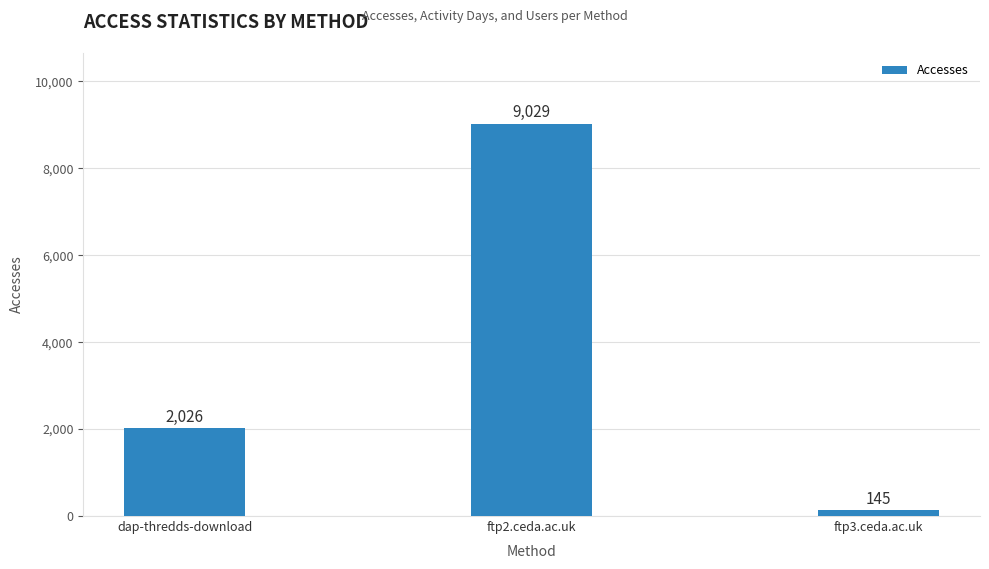

What is the maximum value shown in the chart?

9029